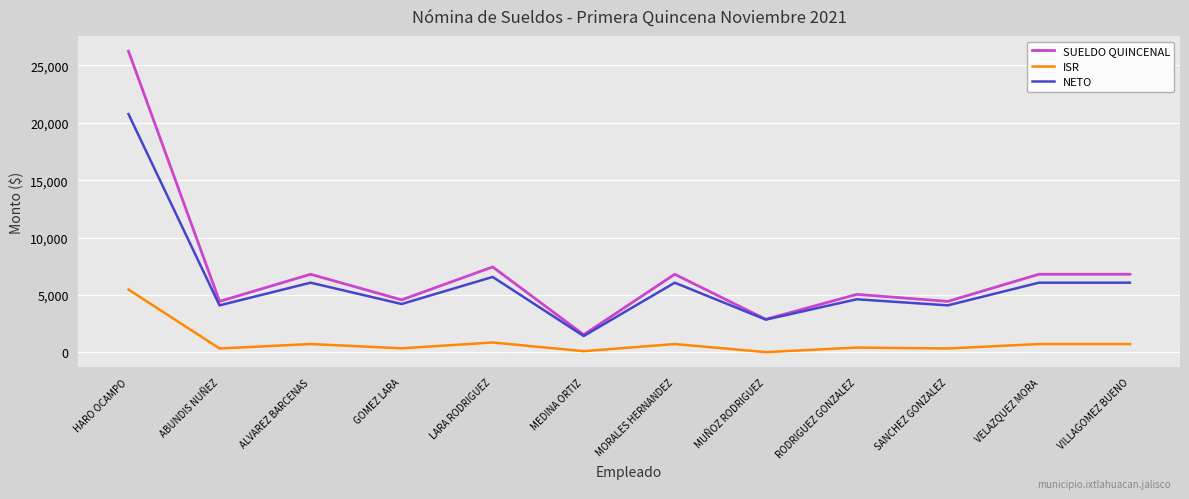

Which series has the widest spread of values?

SUELDO QUINCENAL